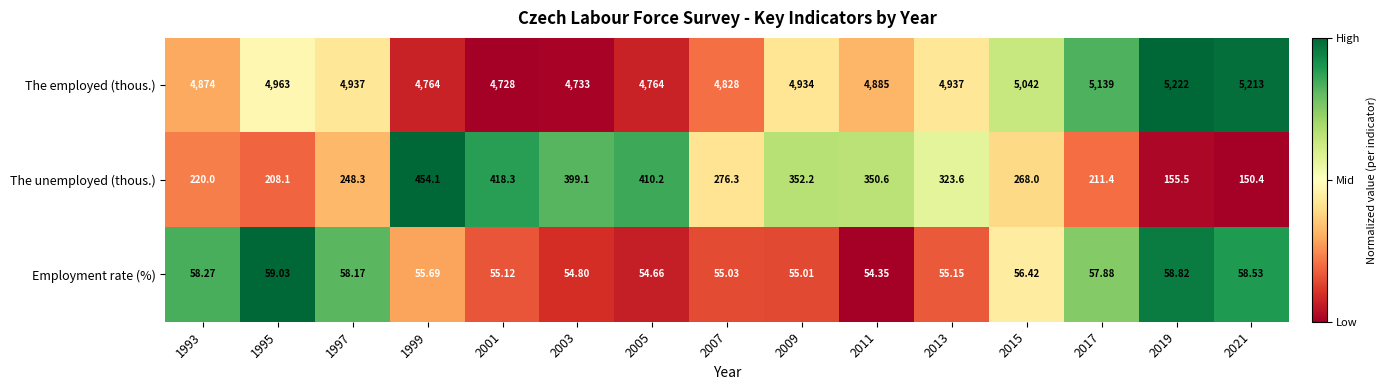

Between 1999 and 2009, which series saw the biggest shift?

The employed (thous.)